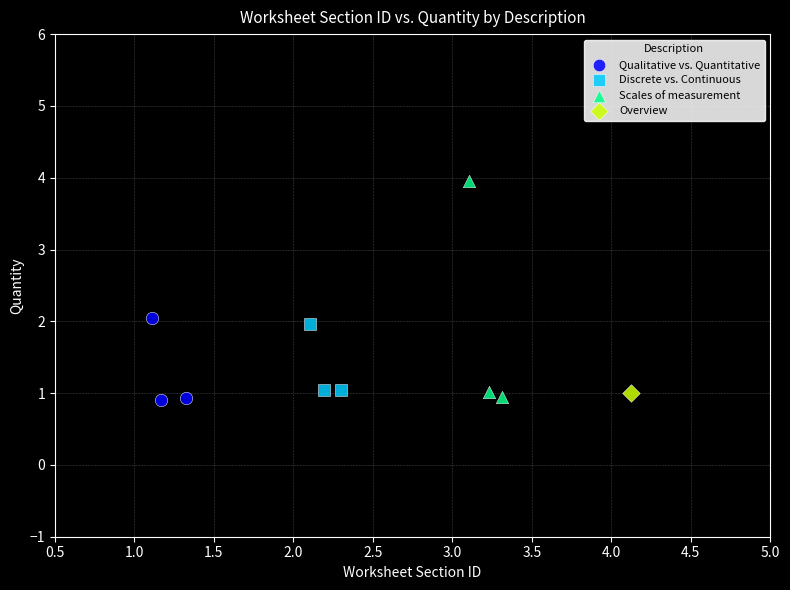

What are all the series names shown in the legend?

Qualitative vs. Quantitative, Discrete vs. Continuous, Scales of measurement, Overview